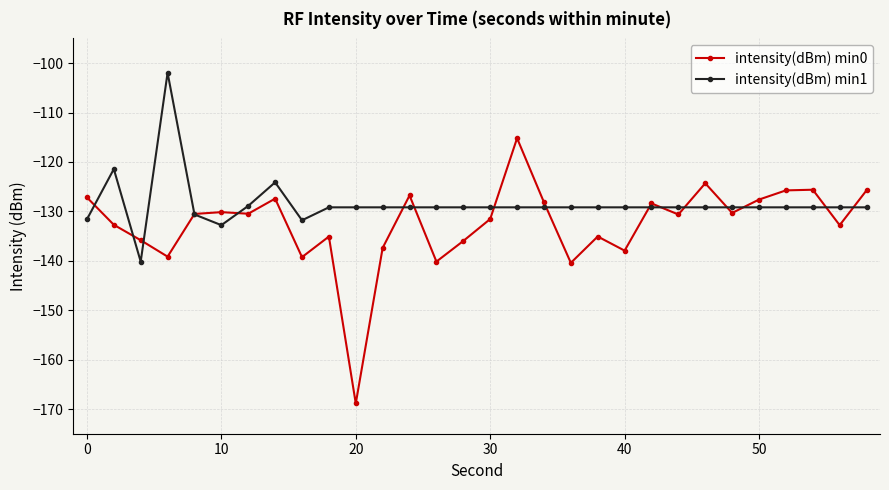

List the series in order of their overall mean, lowest first.

intensity(dBm) min0, intensity(dBm) min1